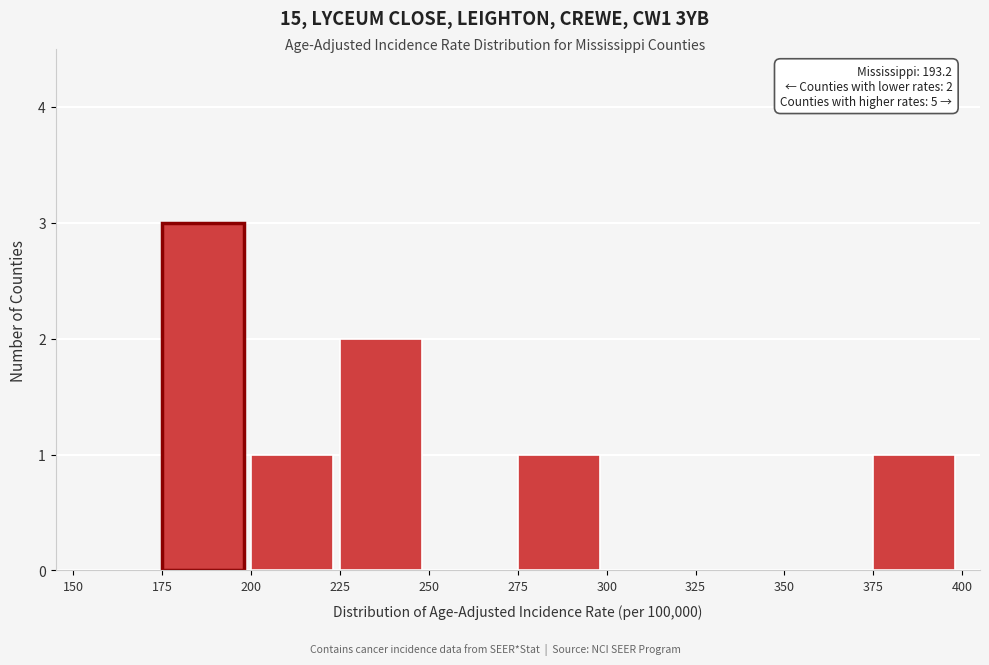

Over which range of the x-axis is the bar tallest?

175 to 200